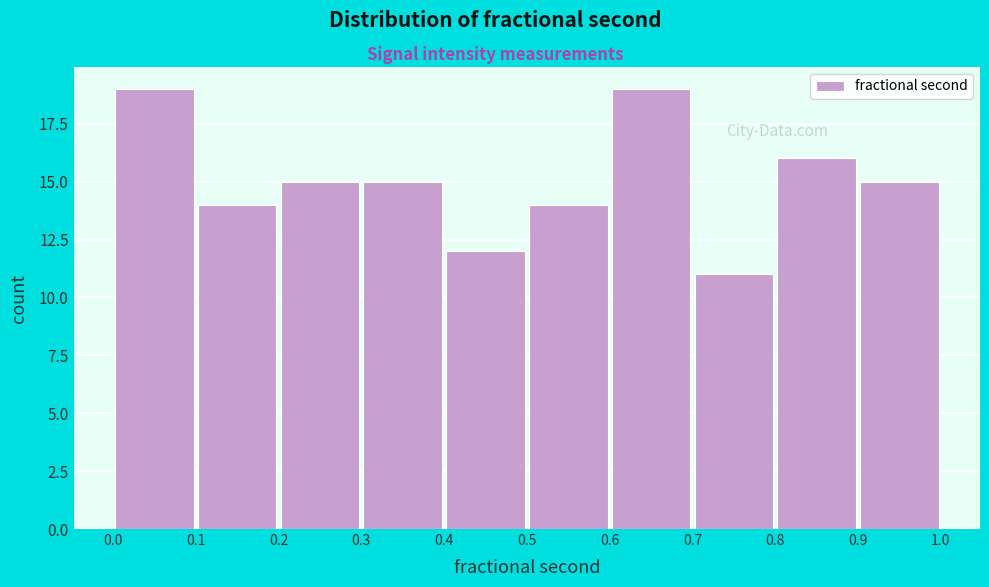

How tall is the bar that spans 0.8 to 0.9 on the x-axis? The values are not printed on the chart, so give them approximately, as read against the axis.

16